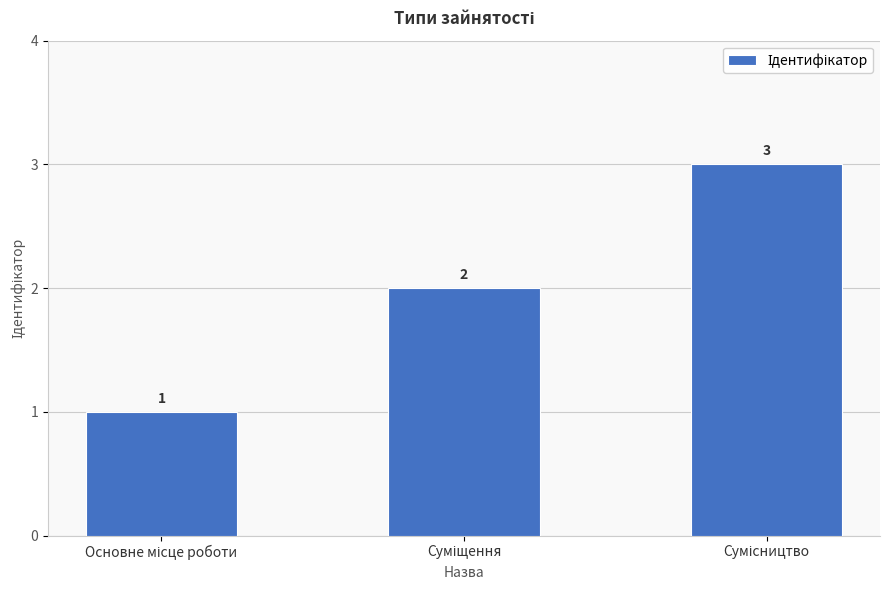

How many values are between 1 and 3?

3